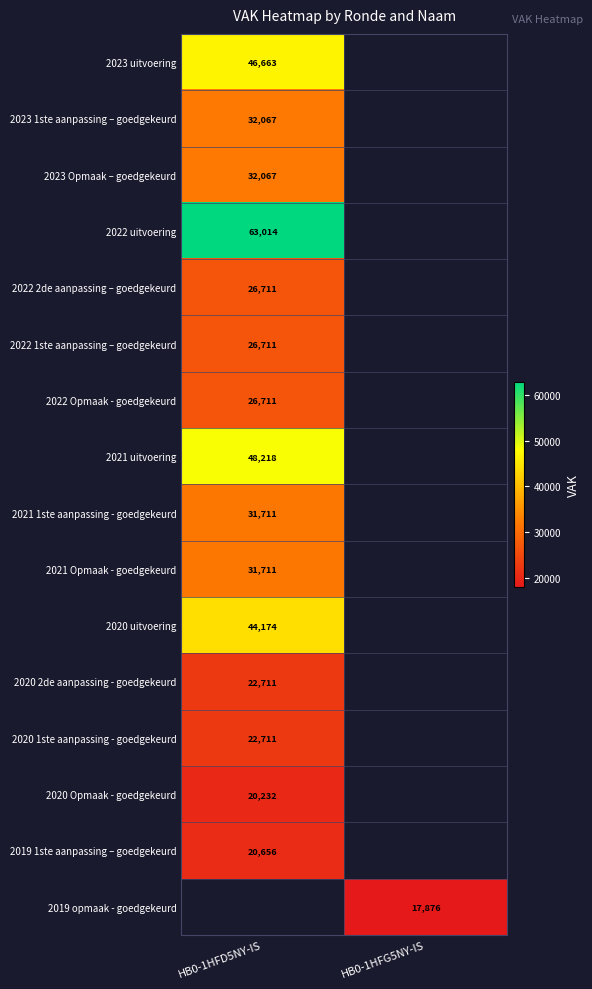

Is it true that 2021 uitvoering equals 29671 at HB0-1HFD5NY-IS?

False